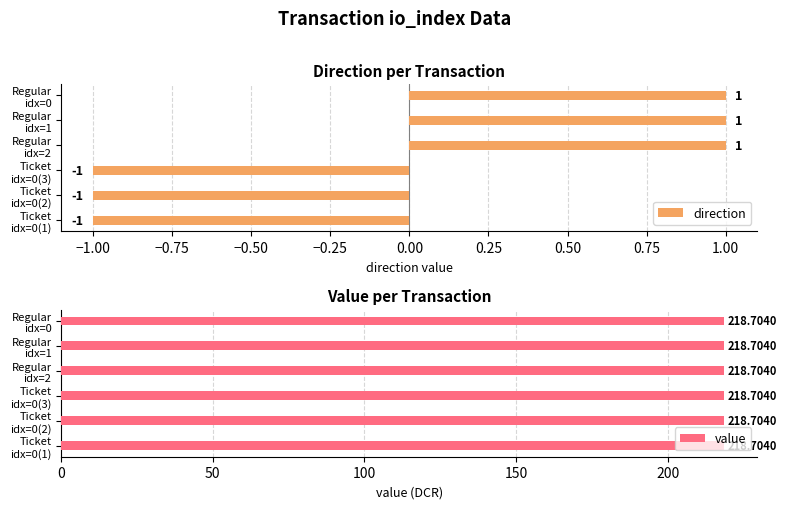

Does the chart contain any negative values?

Yes